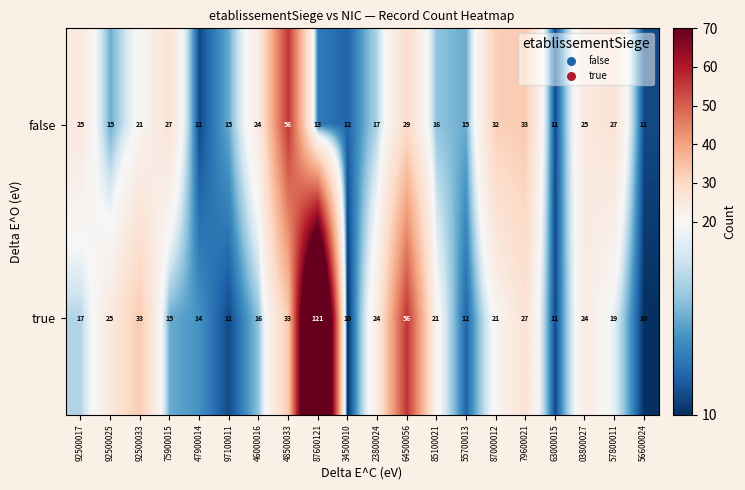

Rank the series at 57800011 from highest to lowest value.

false, true